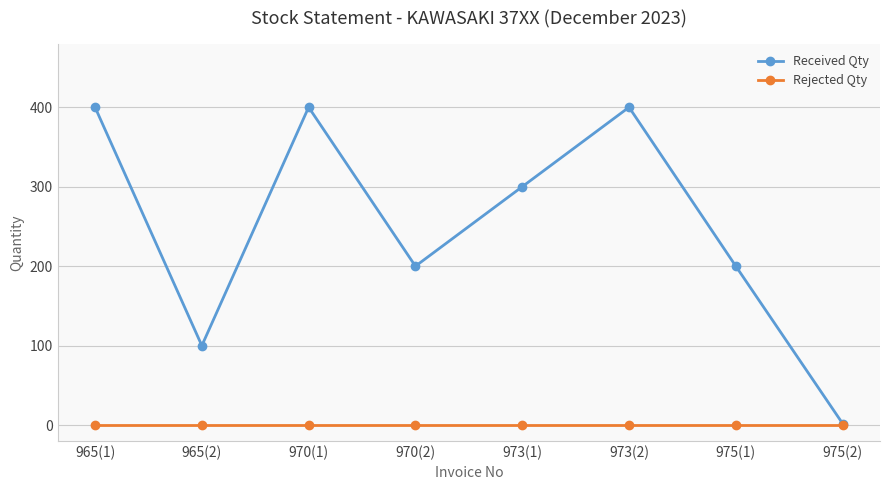

Between 975(1) and 975(2), which series saw the biggest shift?

Received Qty